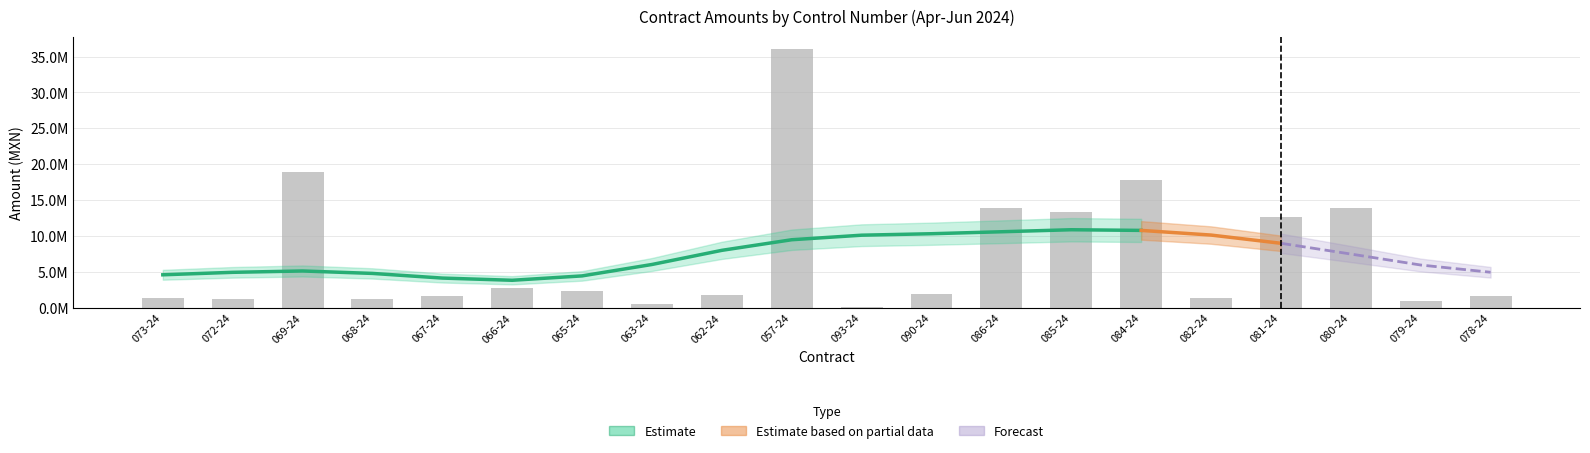

Reading left to right, extract all data points from this chart.

1320801.3	1260918.1	18897425.1	1214980.7	1695212.1	2679944.3	2363643.3	476173.1	1728437.0	35992844.0	161240.4	1848765.8	13927437.7	13380740.0	17850595.6	1402124.5	12685409.0	13937472.9	1000885.9	1605270.3